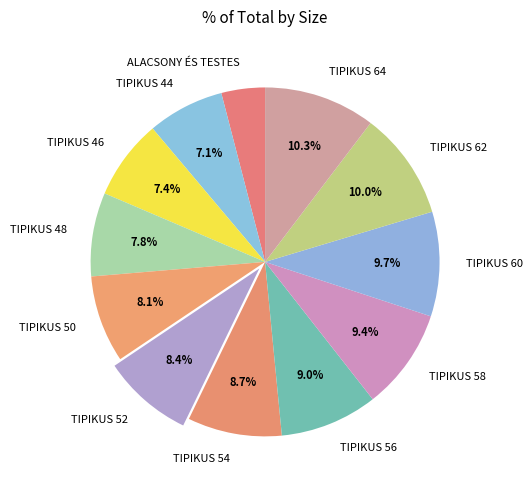

Does TIPIKUS 50 account for over 50% of the chart?

No